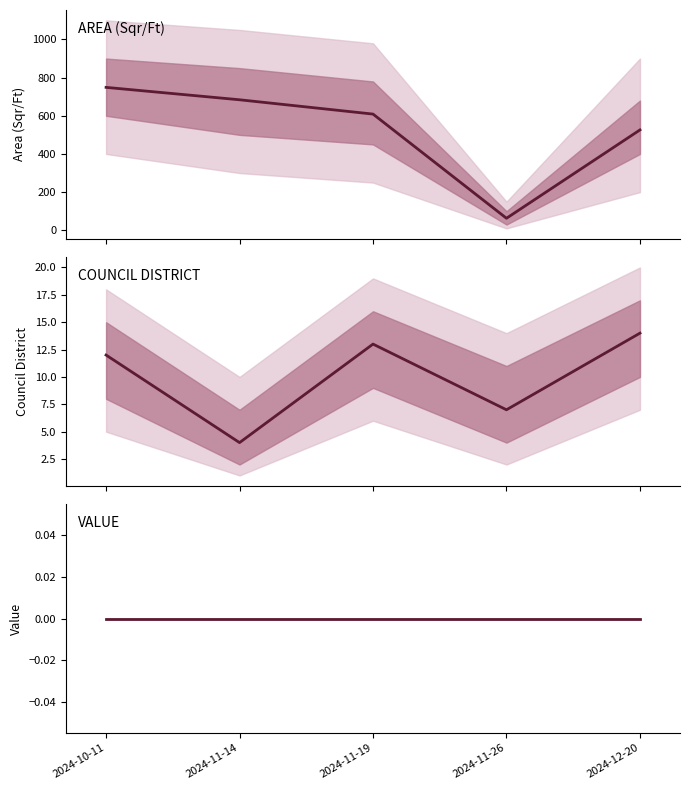

What is the label of the 5th point from the right?

2024-10-11